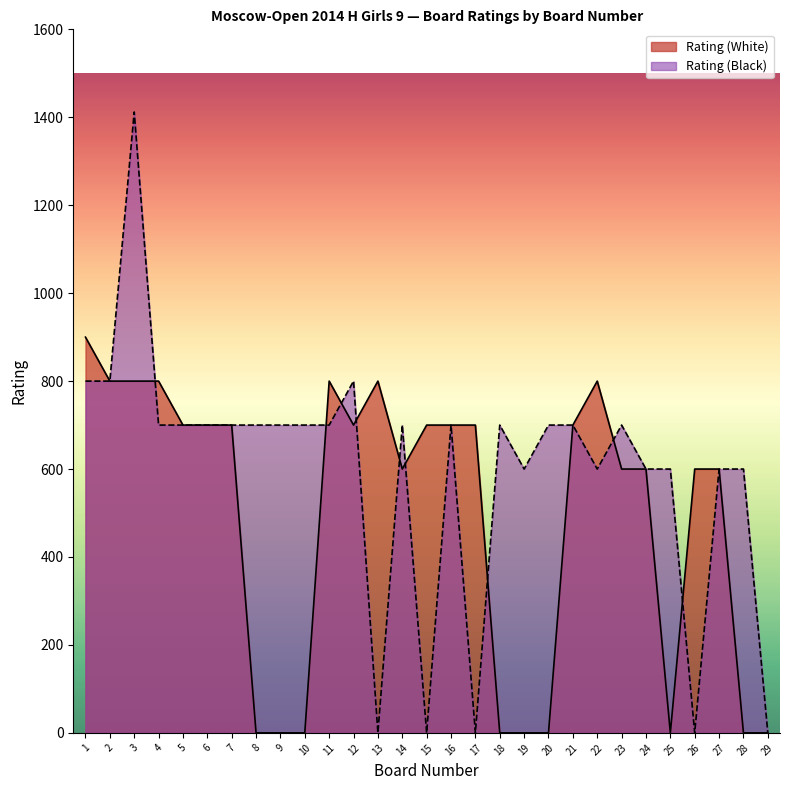

How many data points in Rating (White) are above 700?

7